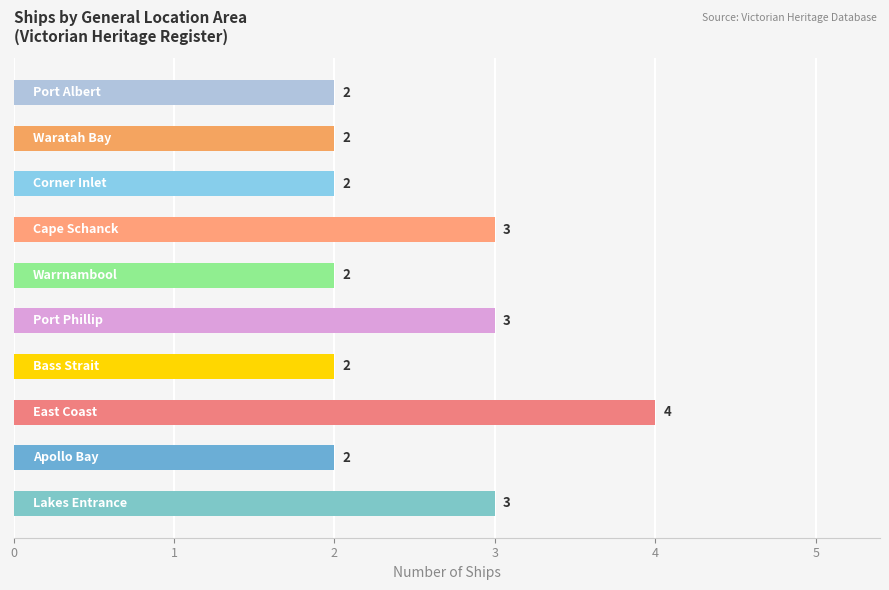

Count the values in the range 2 to 3.

9